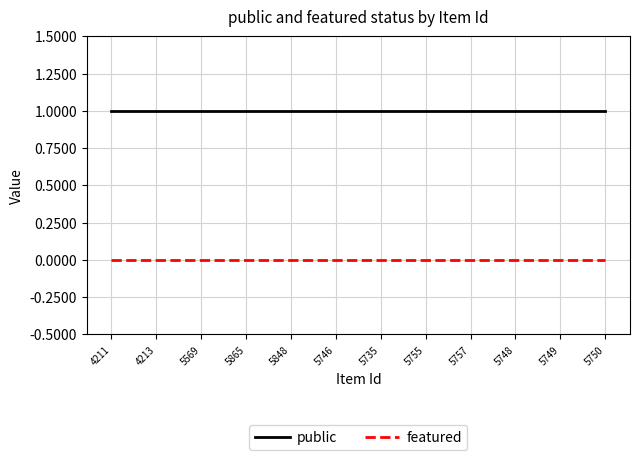

The value of public at 5865 is 1. True or false?

True